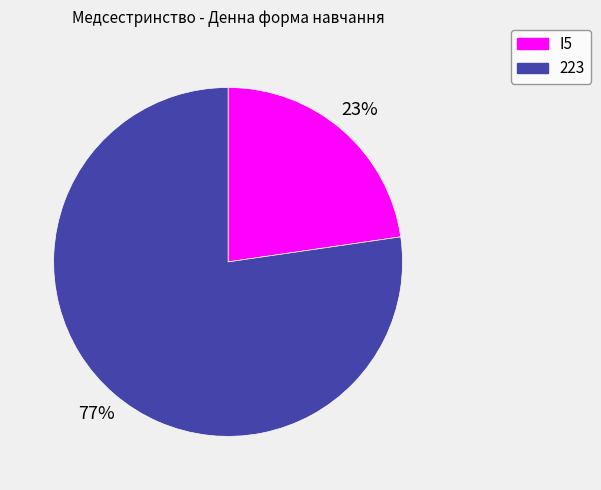

Which category has the biggest portion of the pie?

223